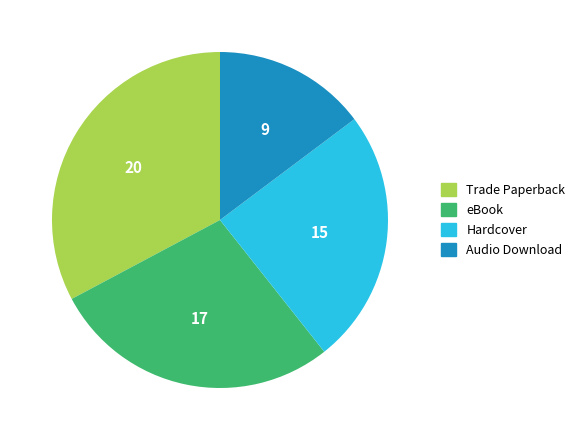

Rank the categories by value from highest to lowest.

Trade Paperback, eBook, Hardcover, Audio Download